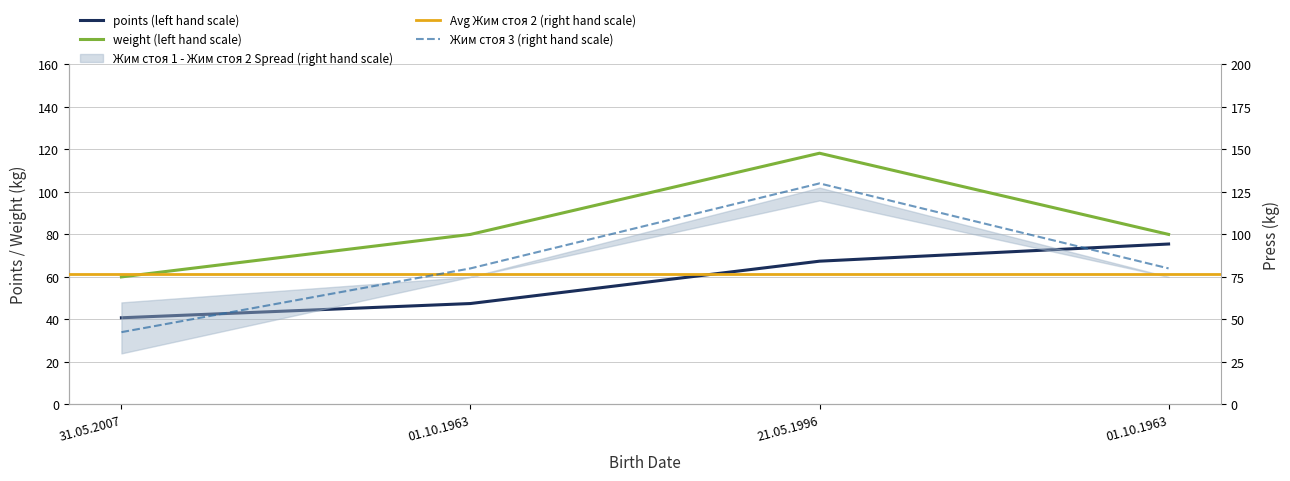

True or false: weight has more than 2 interior local peaks.

False